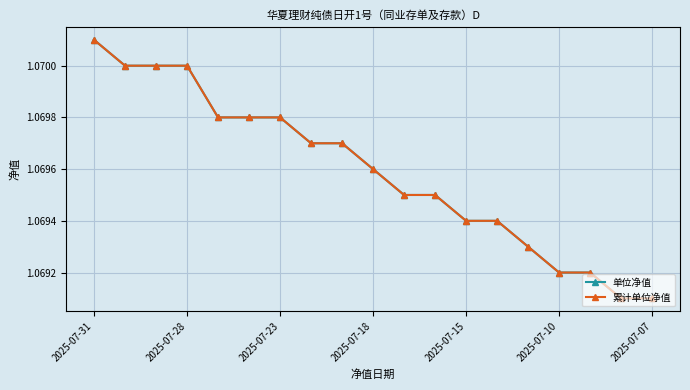

Does the chart have visible grid lines?

Yes